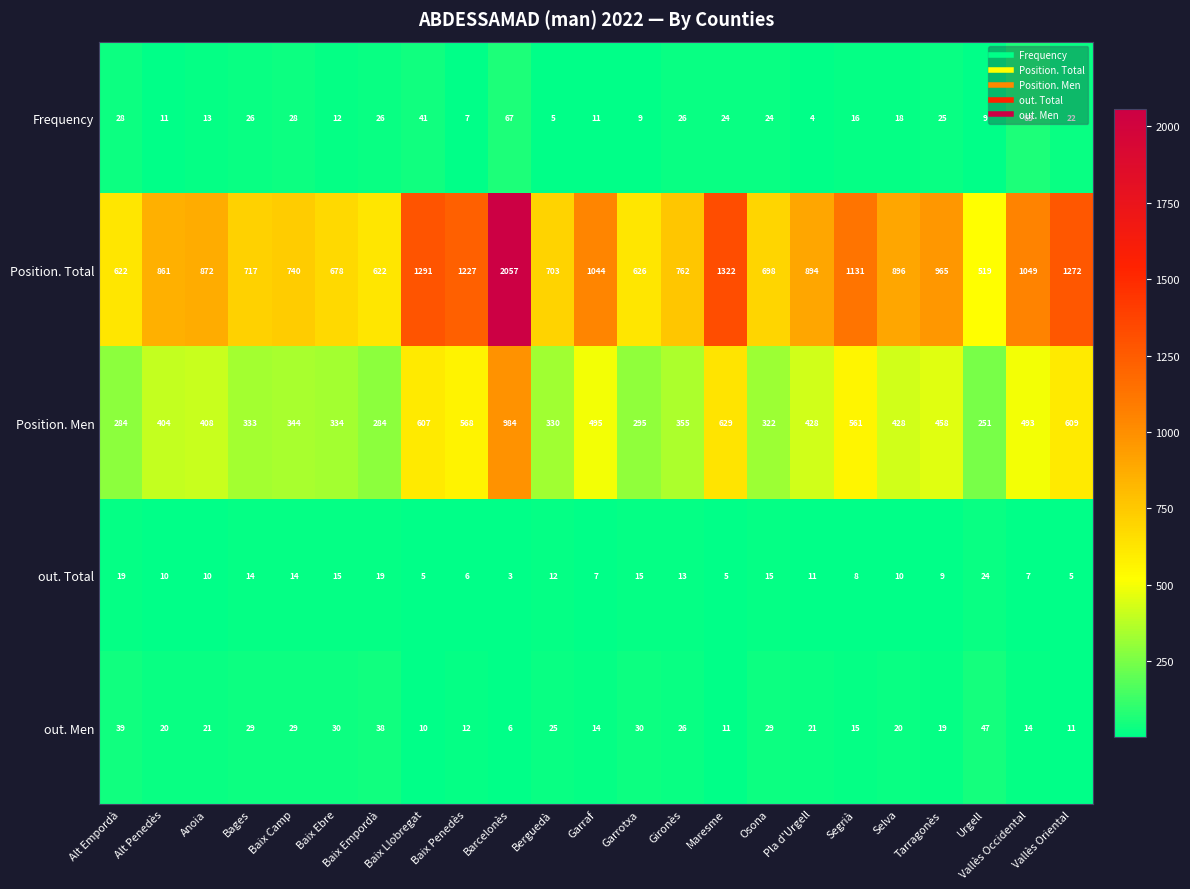

At which category is the sum across all series the highest?

Barcelonès